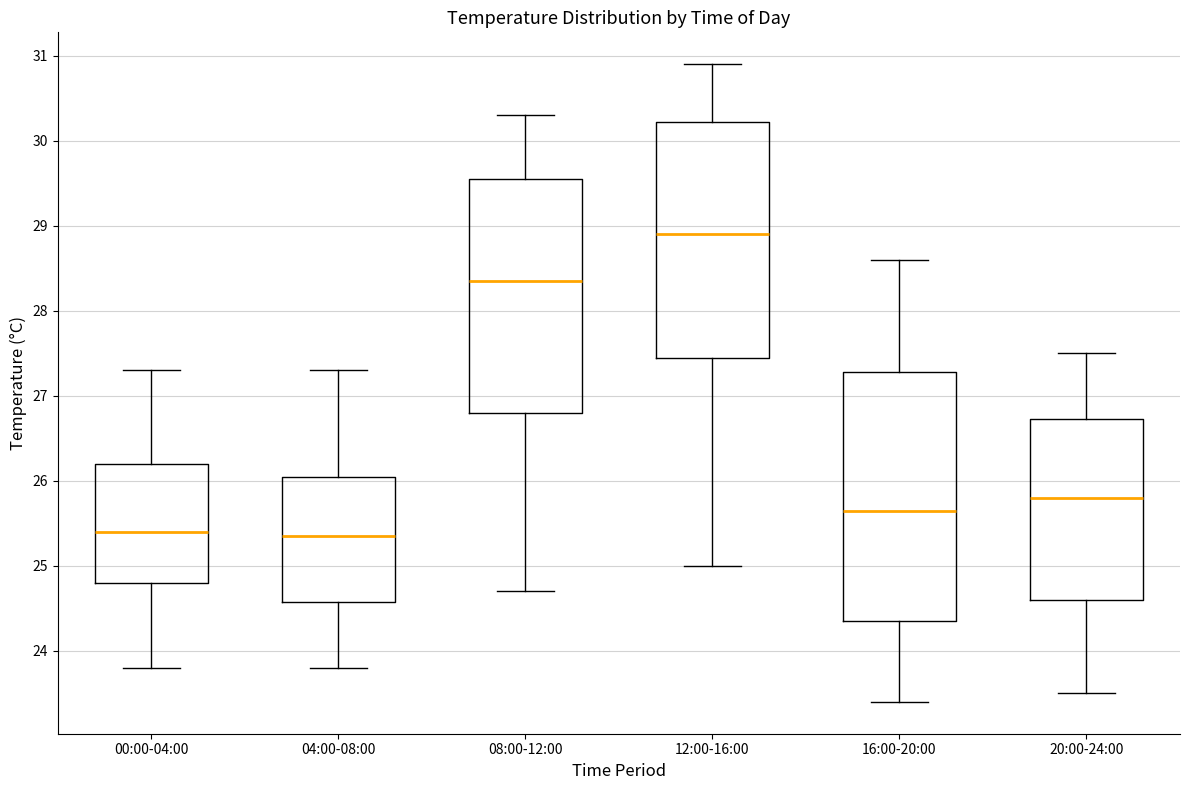

Comparing the boxes themselves (not the whiskers), which one is the tallest?

16:00-20:00